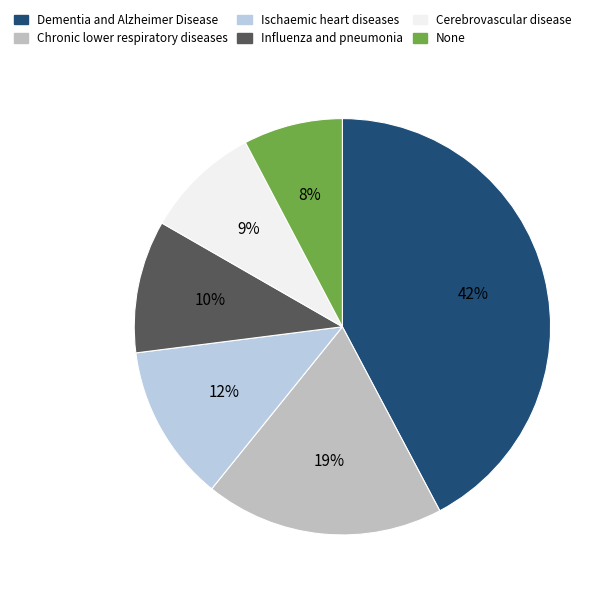

Is it true that Chronic lower respiratory diseases is 24% of the pie?

False